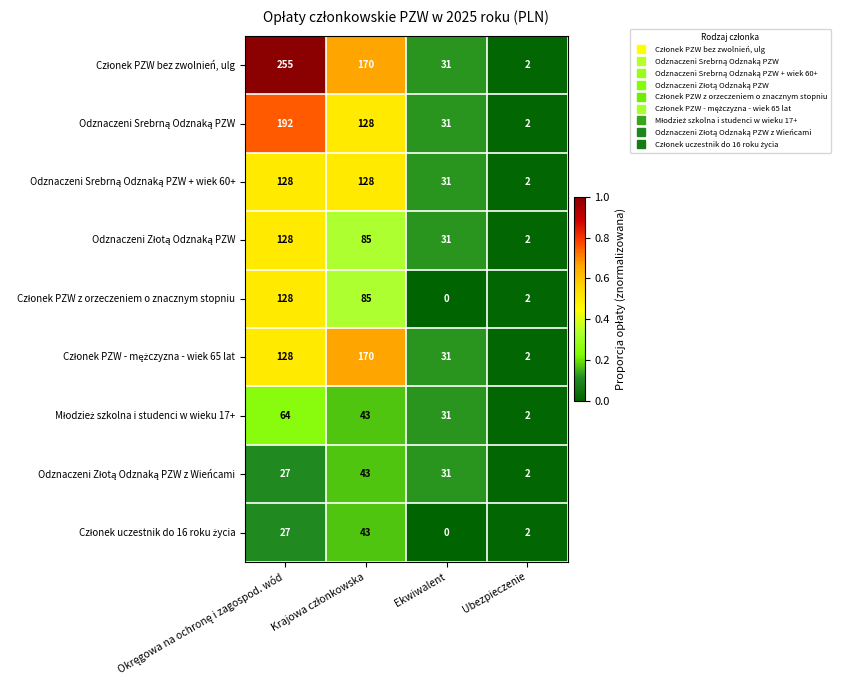

What is the difference between the highest and lowest values at Ekwiwalent?

31